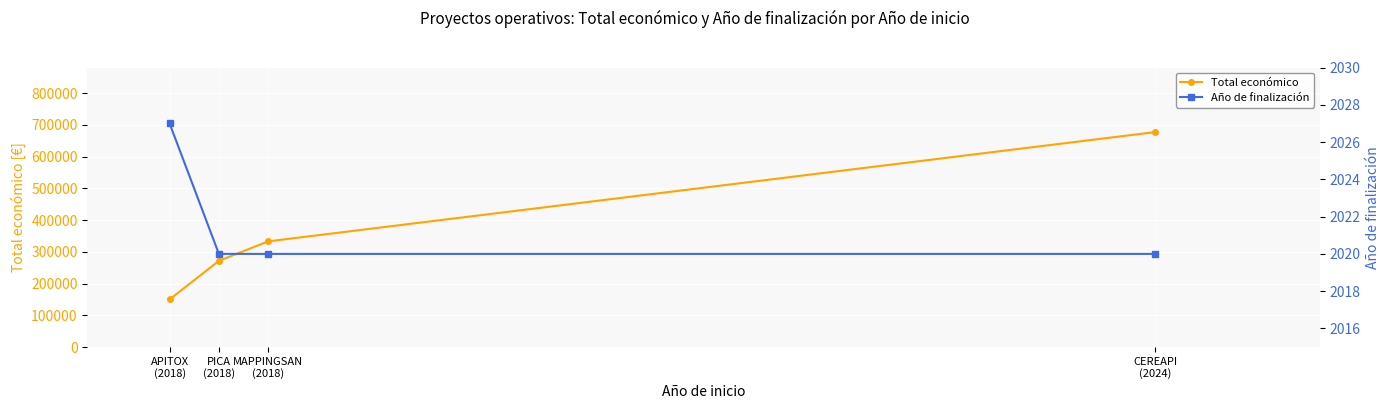

What is the difference between the highest and lowest values at APITOX
(2018)?

147973